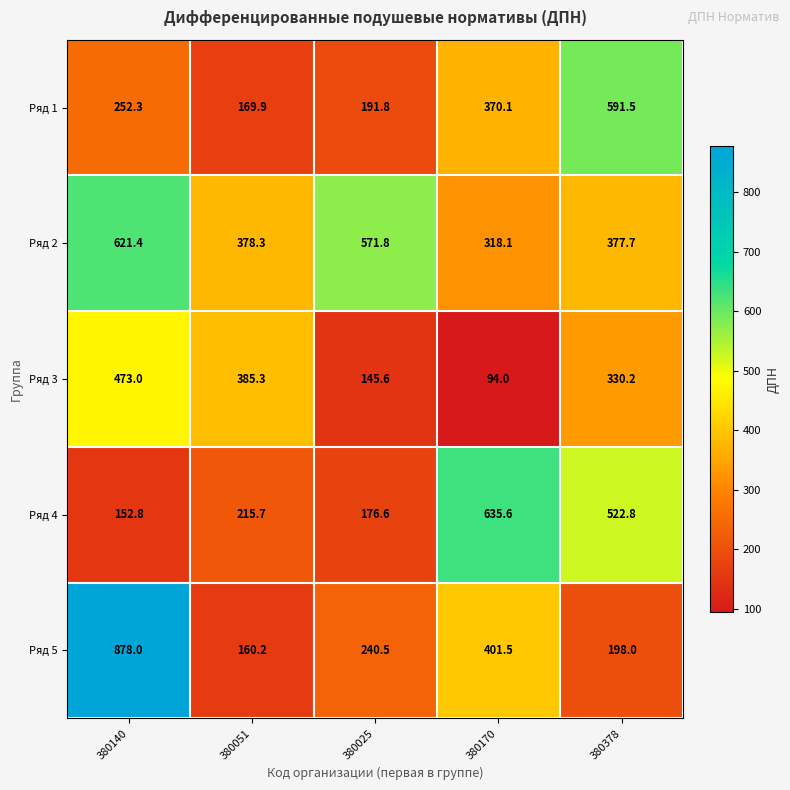

What is the total value across all series at 380140?

2377.5